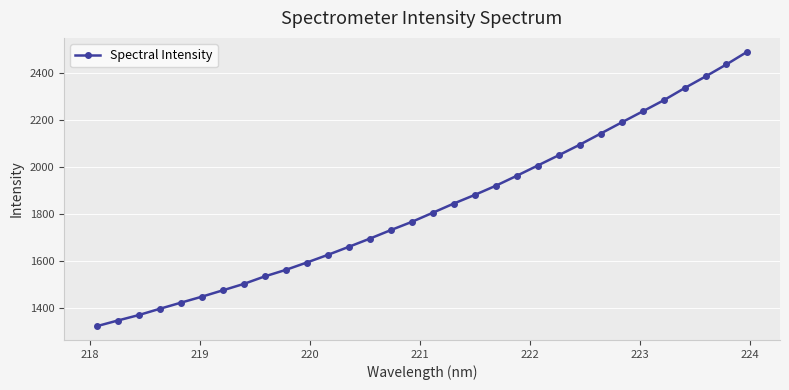

What is the sum of all values?

58522.0